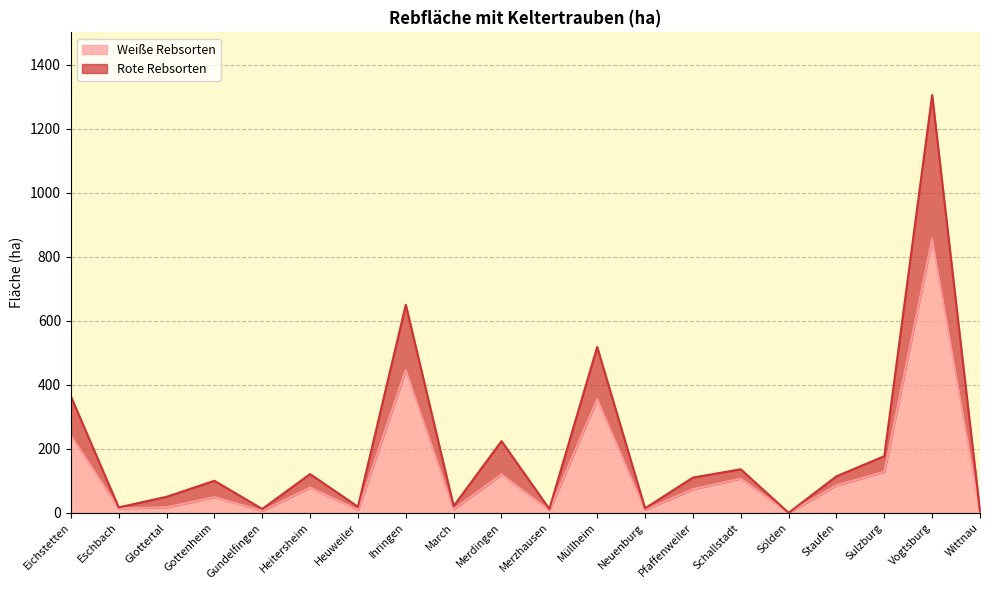

How many lines are shown in the chart?

2